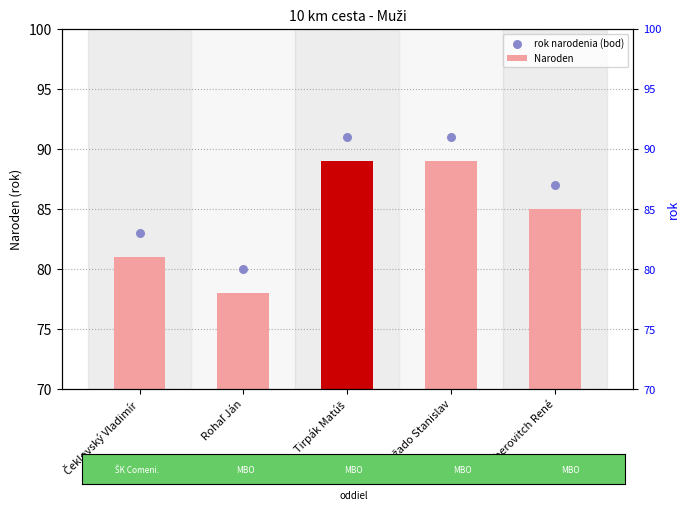

Which series reaches the minimum Y coordinate?

Naroden